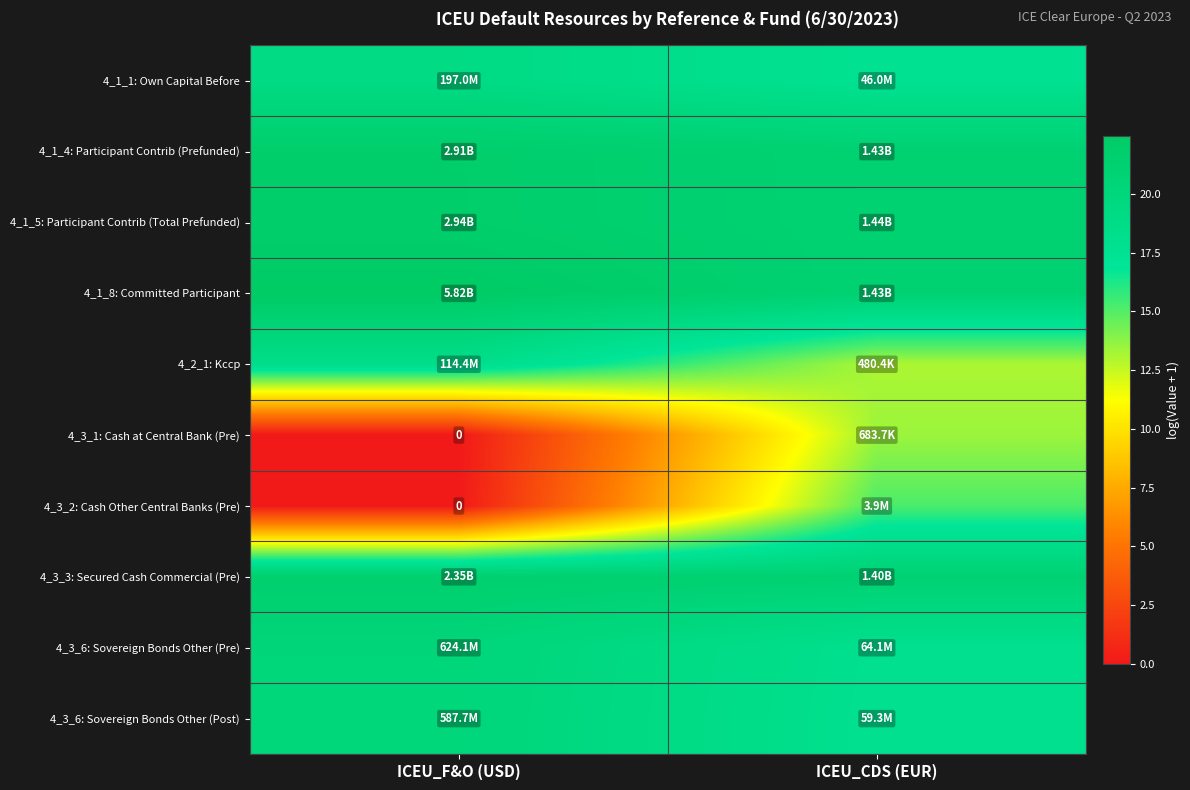

What is the difference between the highest and lowest values at ICEU_F&O (USD)?

22.5